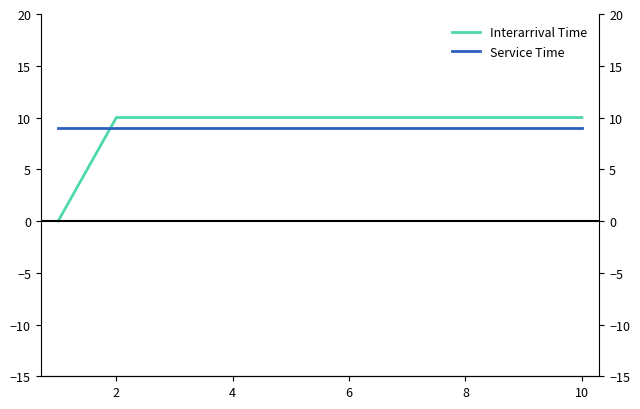

What is the highest value of the Service Time series?

9